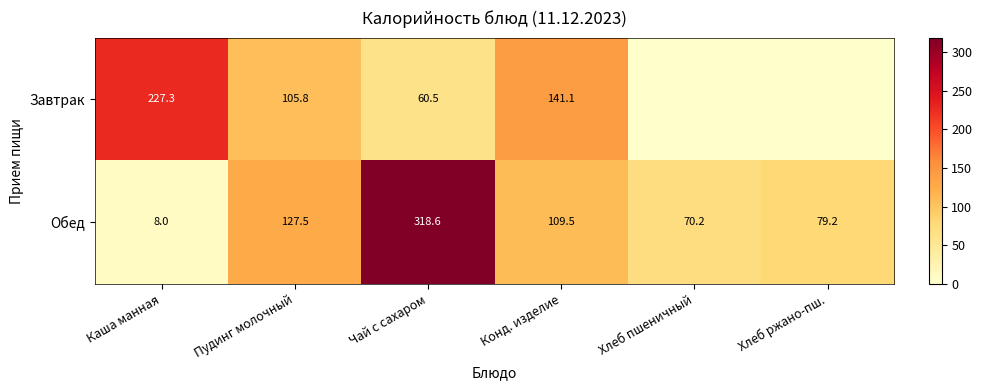

Rank the series at Пудинг молочный from lowest to highest value.

Завтрак, Обед